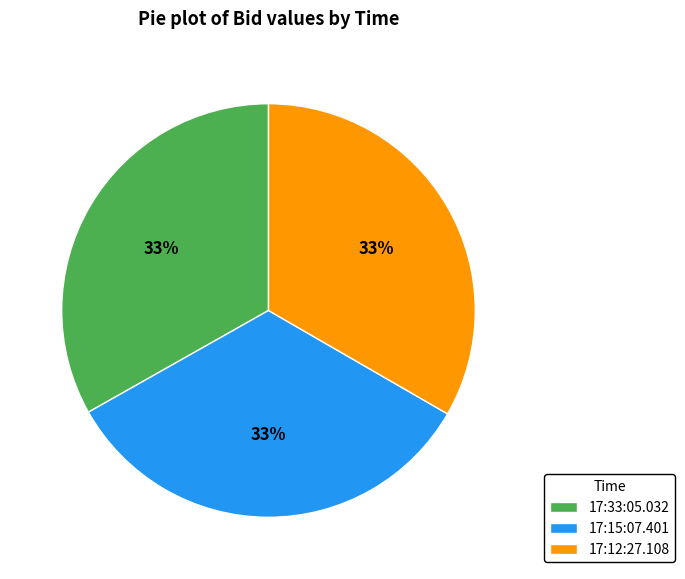

Does 17:33:05.032 represent more than half of the total?

No